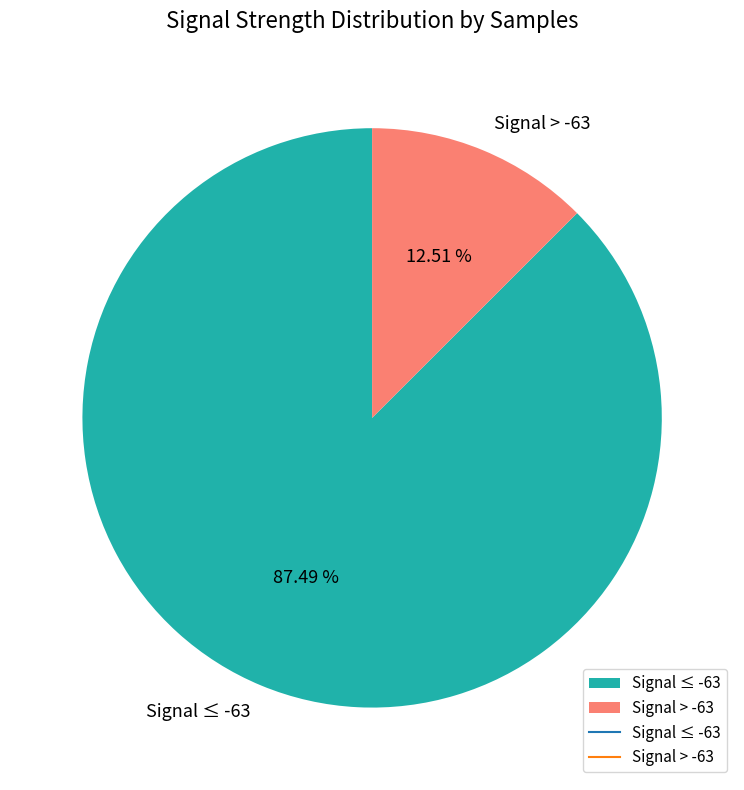

Between Signal > -63 and Signal ≤ -63, which is larger?

Signal ≤ -63